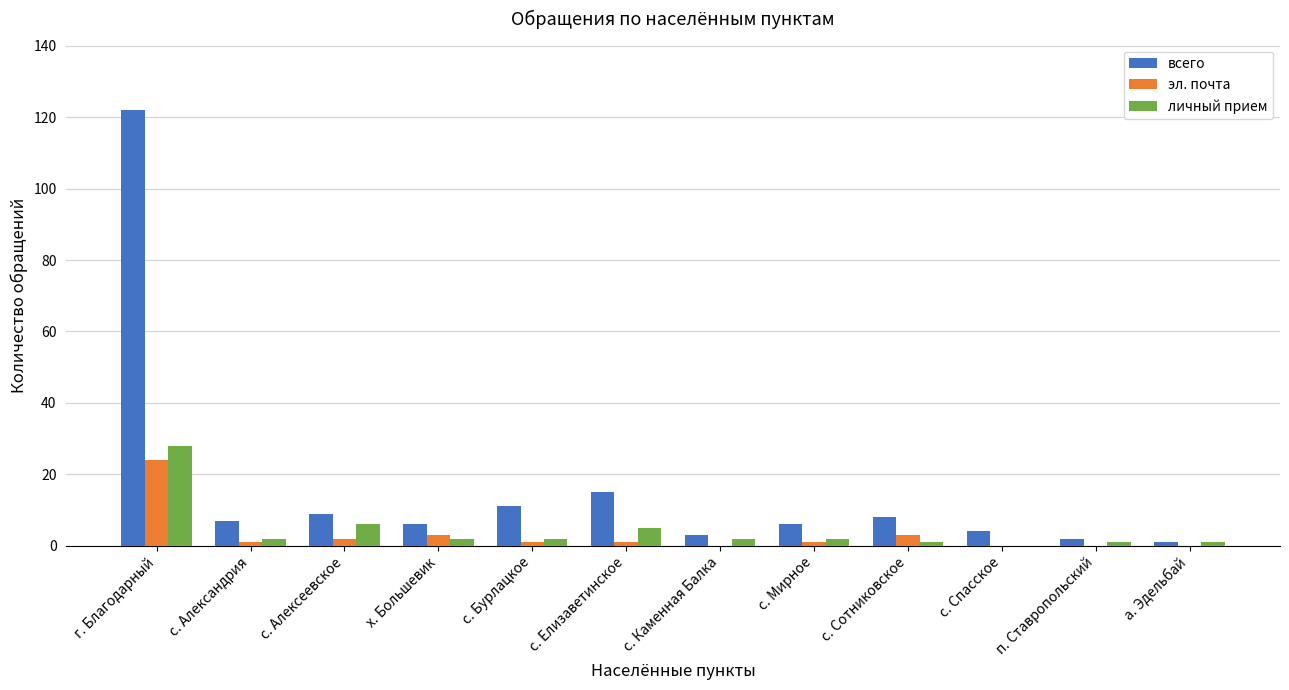

The эл. почта series shows 0 at с. Спасское. True or false?

True